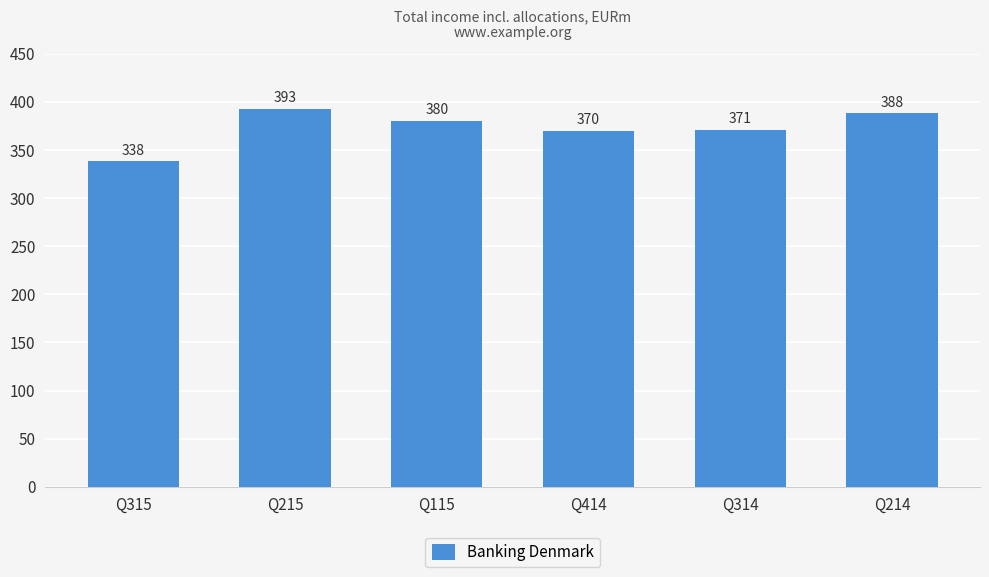

What is the maximum value shown in the chart?

393